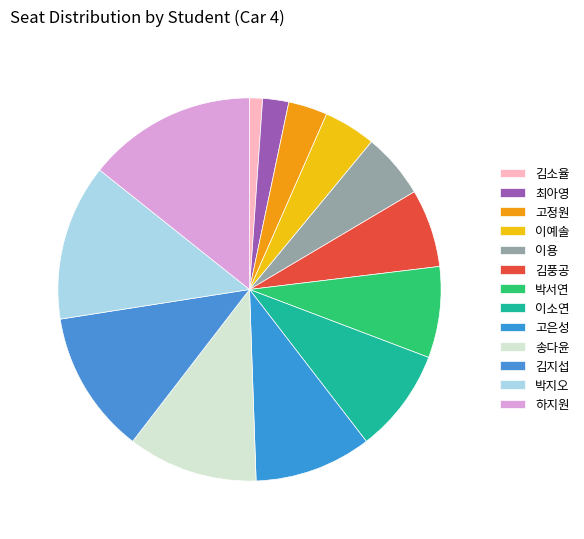

Is 이용 the majority of the pie?

No